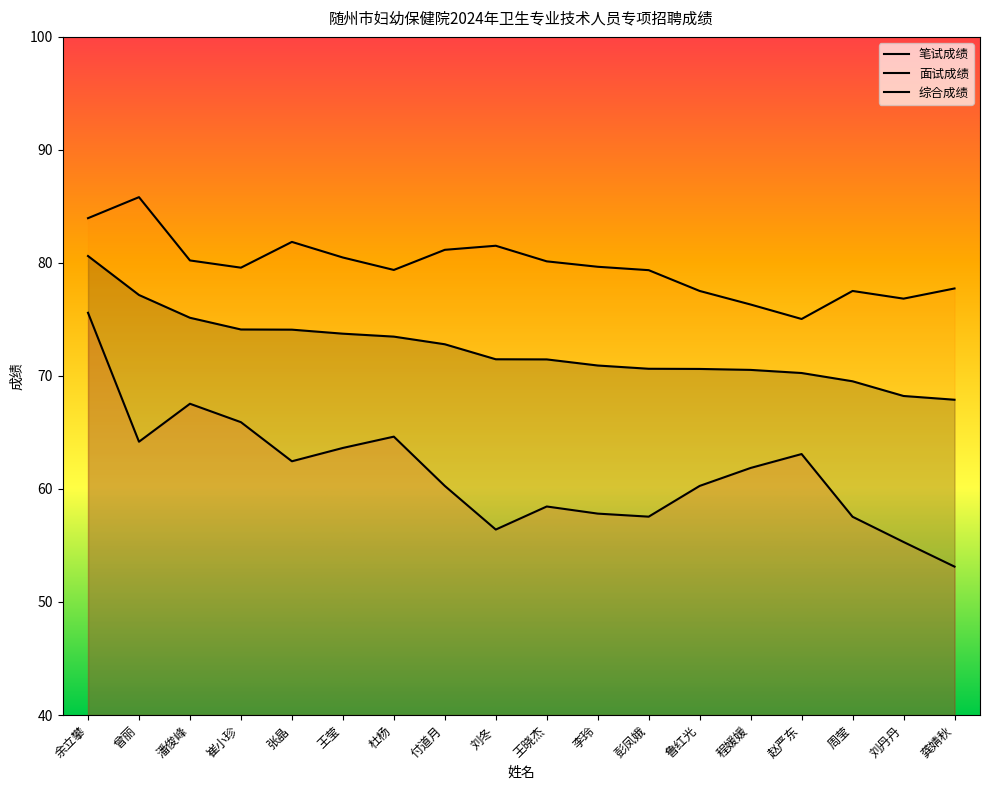

What is the total value across all series at 崔小珍?

219.6